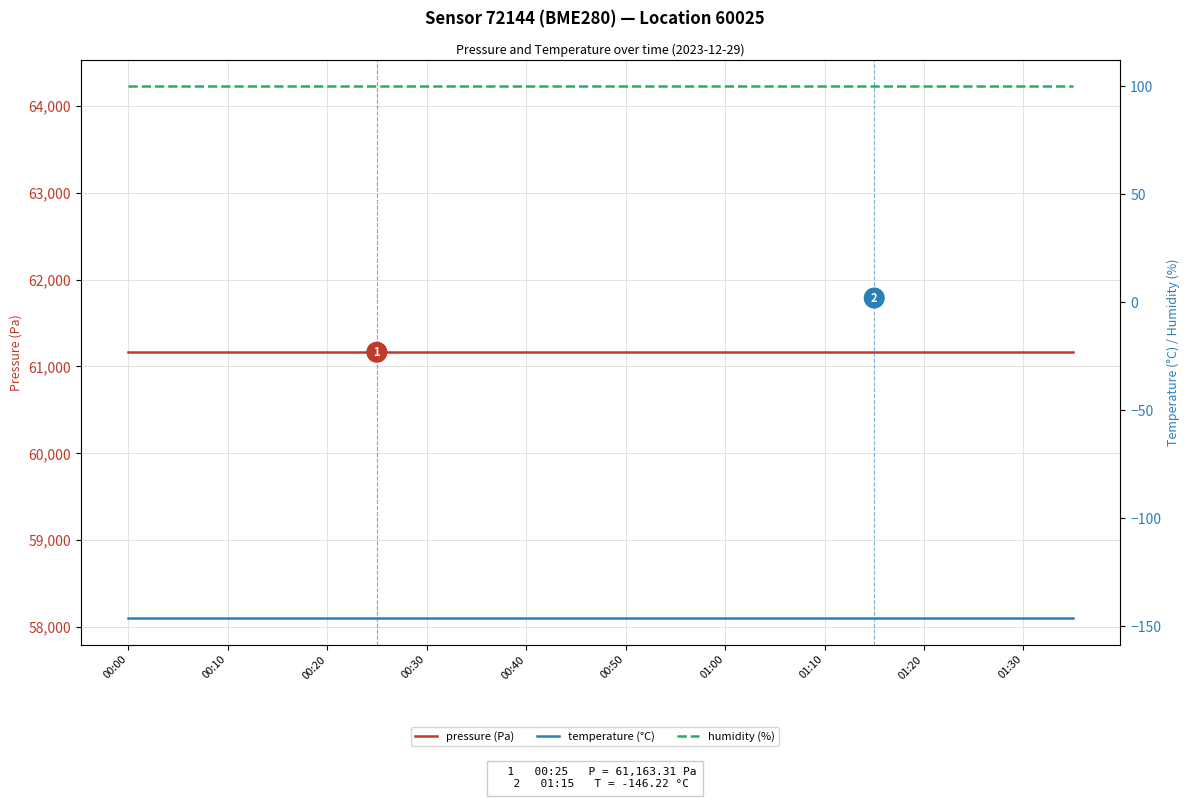

True or false: pressure (Pa) and humidity (%) intersect in this chart.

False